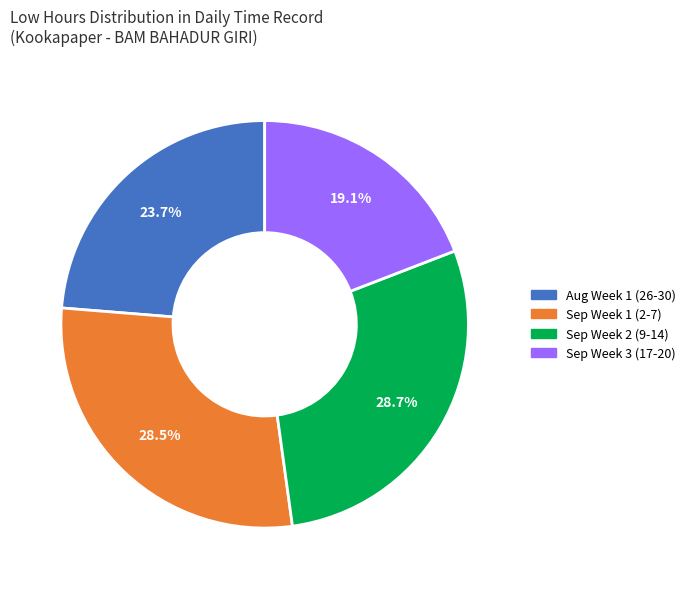

Does any single category account for the majority?

No